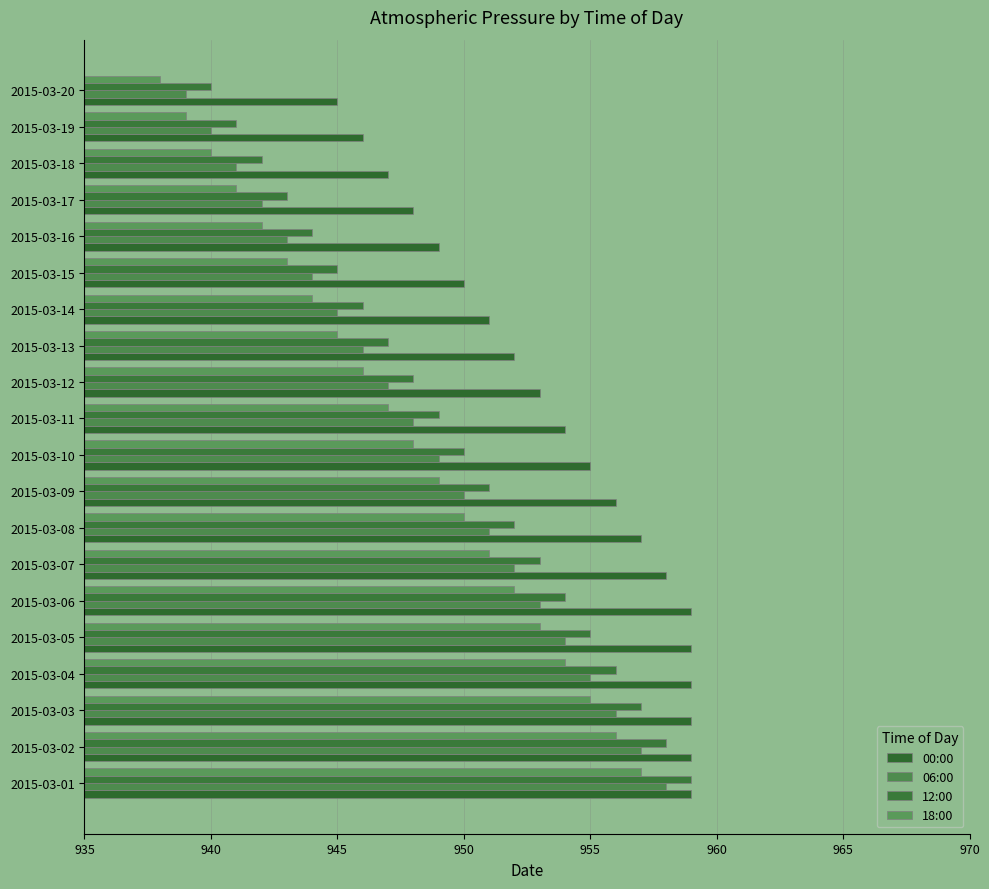

Which series has the largest range (max minus min)?

06:00